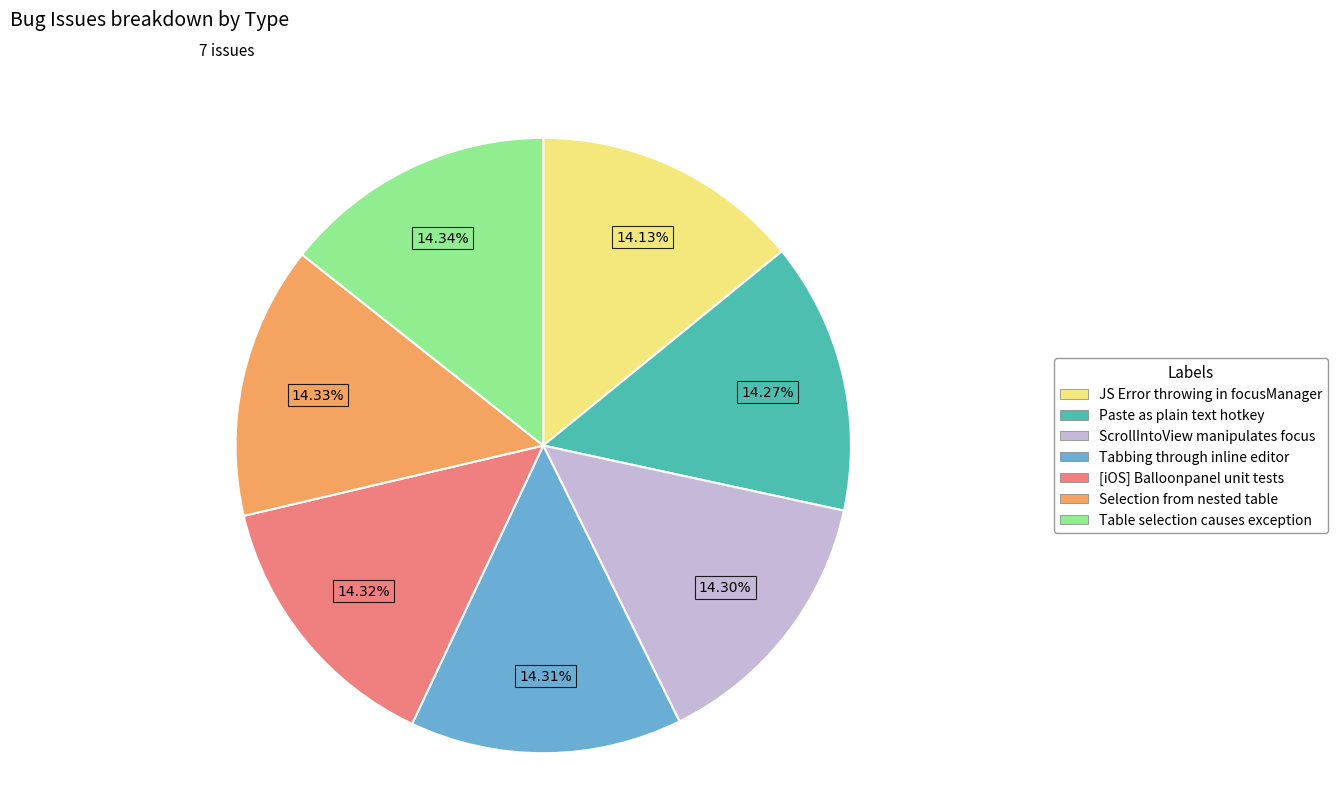

Is there a majority slice in this chart?

No